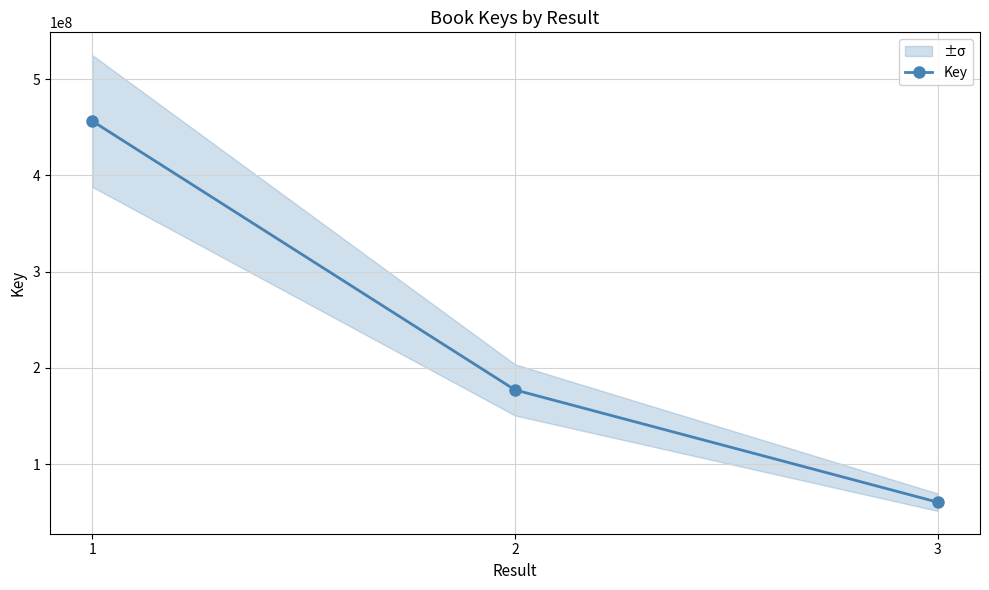

Count the number of data series in this chart.

1